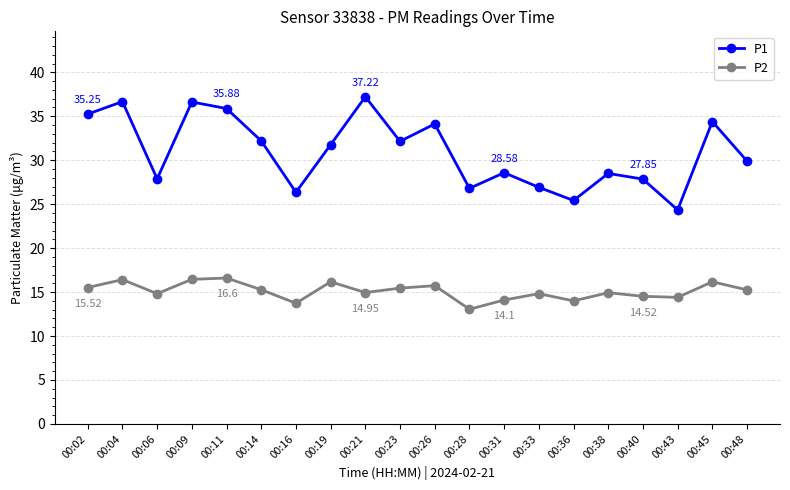

How many data points in P1 are above 31?

10